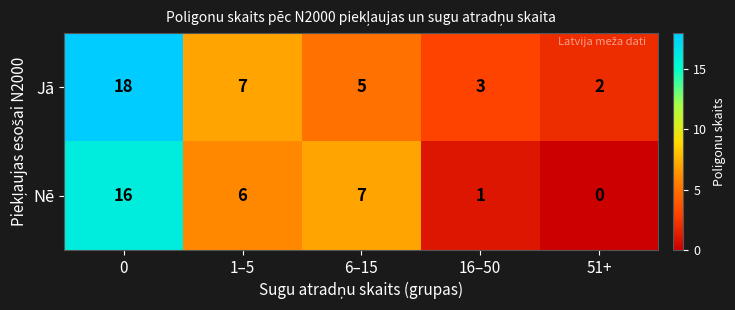

Which series has the largest total across all categories?

Jā